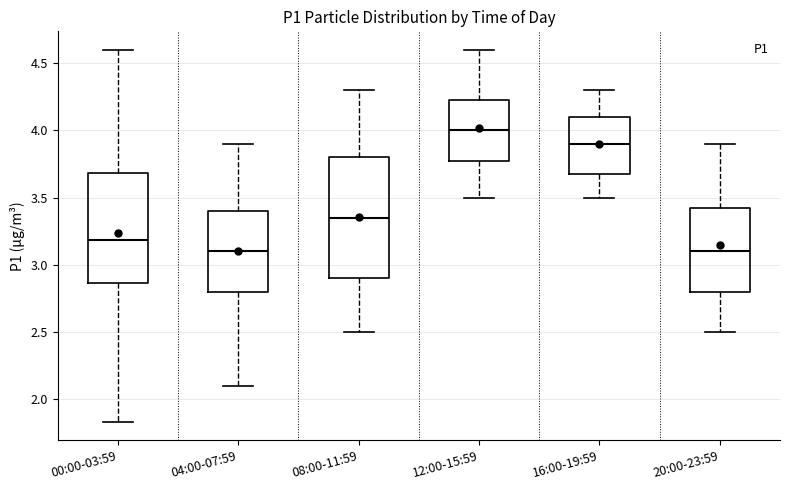

Reading left to right, transcribe this box plot: for each box, give where its median line is, the range the box spans, and where its two whiskers end, as read against the y-axis. The values are not printed on the chart, so give them approximately, as read against the axis.

00:00-03:59: median 3.20, box 2.85 to 3.70, whiskers 1.85 to 4.60
04:00-07:59: median 3.10, box 2.80 to 3.40, whiskers 2.10 to 3.90
08:00-11:59: median 3.35, box 2.90 to 3.80, whiskers 2.50 to 4.30
12:00-15:59: median 4.00, box 3.80 to 4.25, whiskers 3.50 to 4.60
16:00-19:59: median 3.90, box 3.70 to 4.10, whiskers 3.50 to 4.30
20:00-23:59: median 3.10, box 2.80 to 3.45, whiskers 2.50 to 3.90